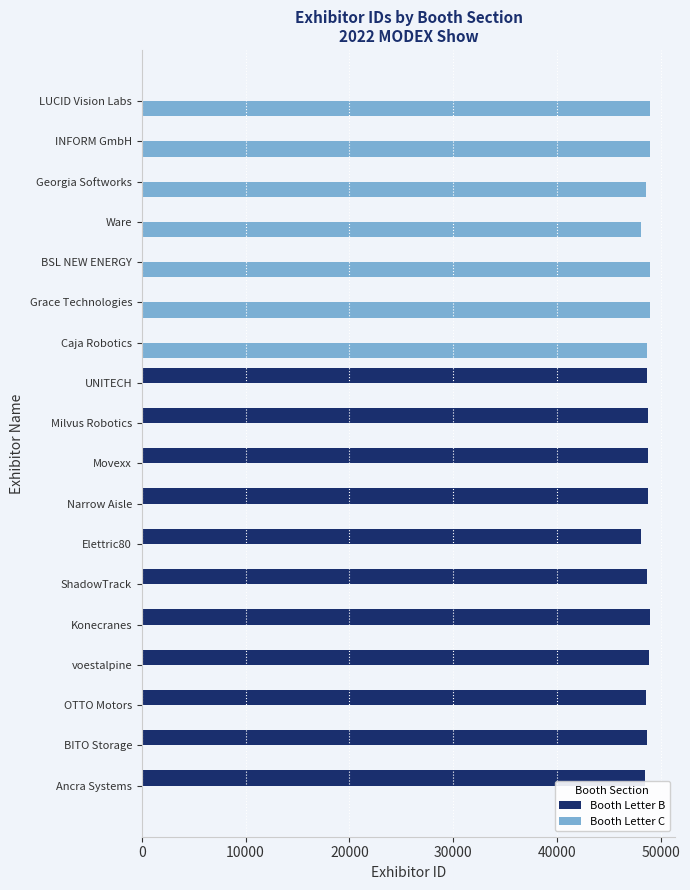

Is it true that Booth Letter C equals 0 at Milvus Robotics?

True